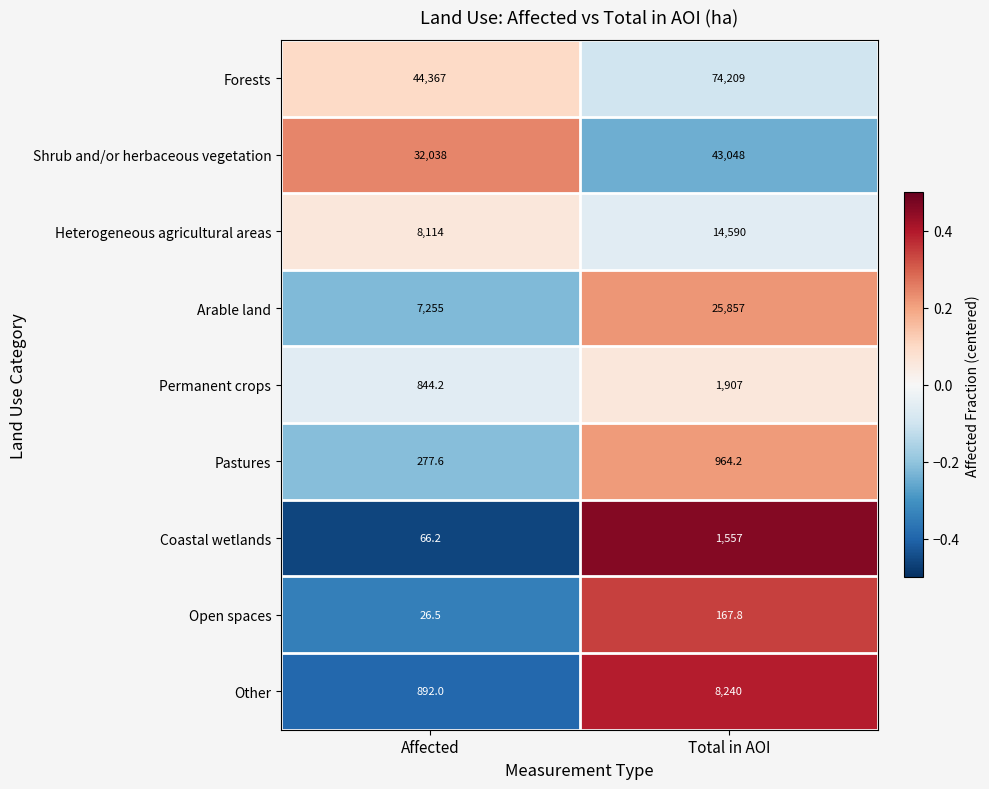

How many categories are shown in the chart?

2